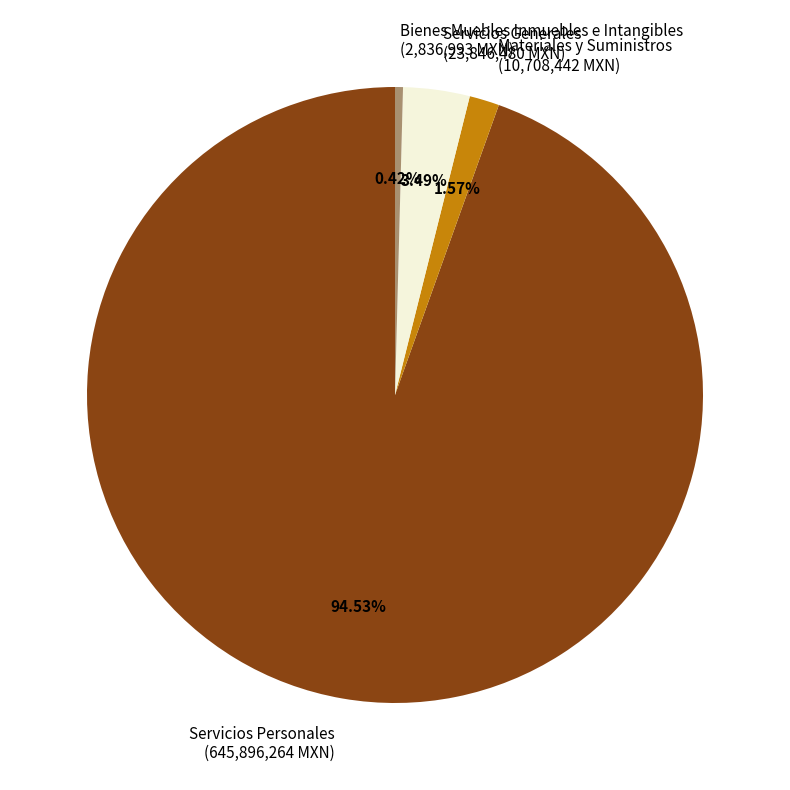

What is the majority slice?

Servicios Personales